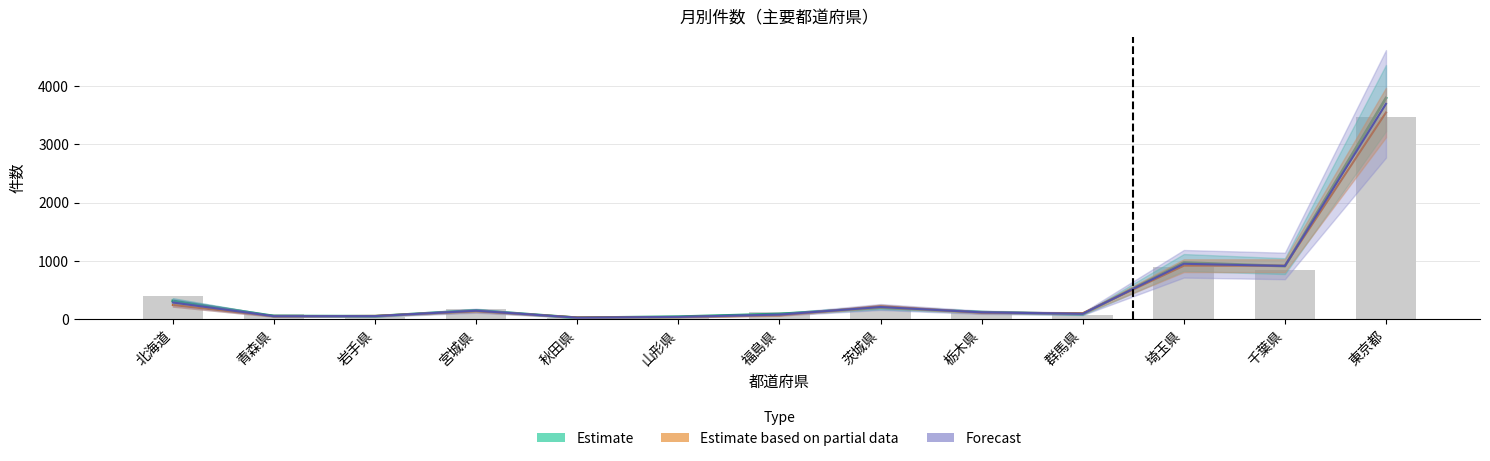

Reading left to right, transcribe all the data shown in this chart.

4月: 395.0	77.0	42.0	165.0	22.0	51.0	113.0	180.0	110.0	66.0	897.0	848.0	3473.0
5月: 282.4	47.4	48.8	141.2	22.2	35.4	75.0	205.0	113.4	88.4	948.0	910.6	3696.2
6月: 310.3	49.3	46.3	146.0	19.7	38.0	84.3	195.3	117.0	81.7	970.0	907.3	3795.3
7月: 240.5	44.5	52.5	134.0	26.0	31.5	61.0	219.5	108.0	98.5	915.0	915.5	3547.5